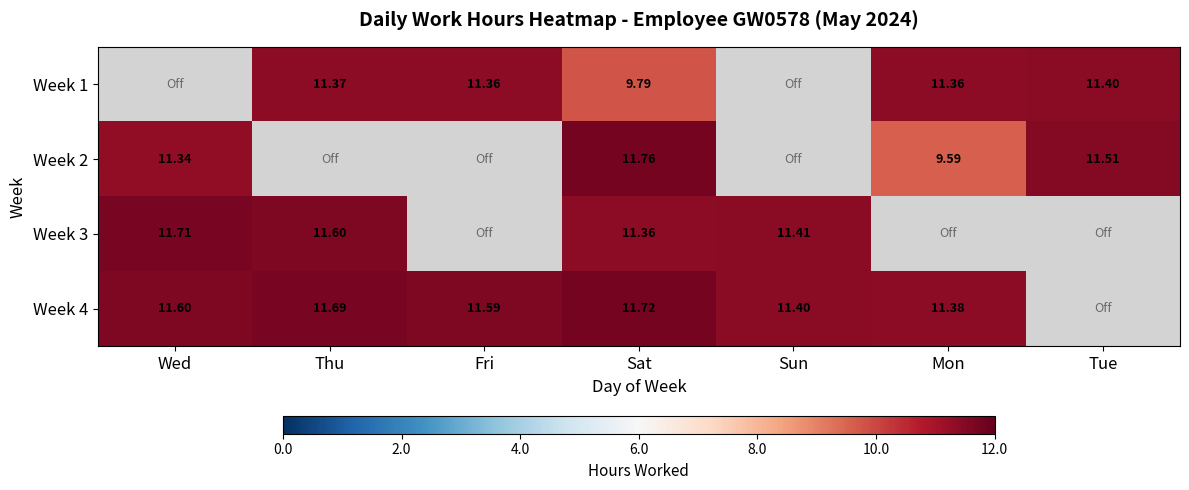

What is the sum of the Week 4 values at Fri and Sat?

23.3